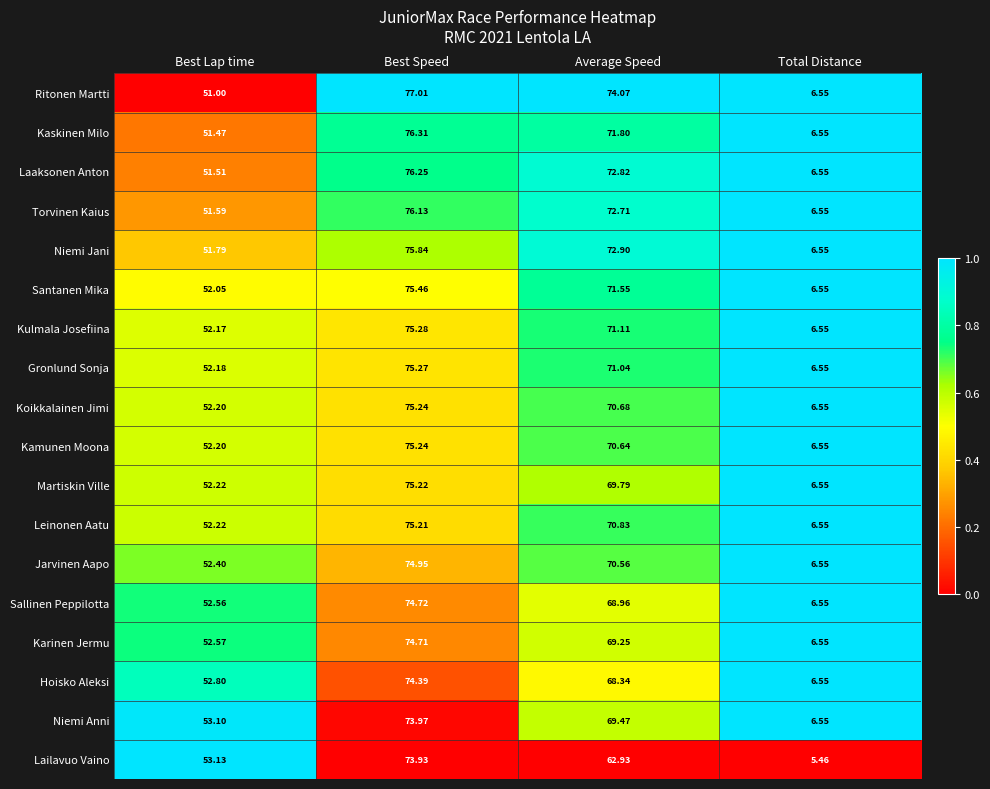

Which series changed the most between Best Lap time and Average Speed?

Ritonen Martti